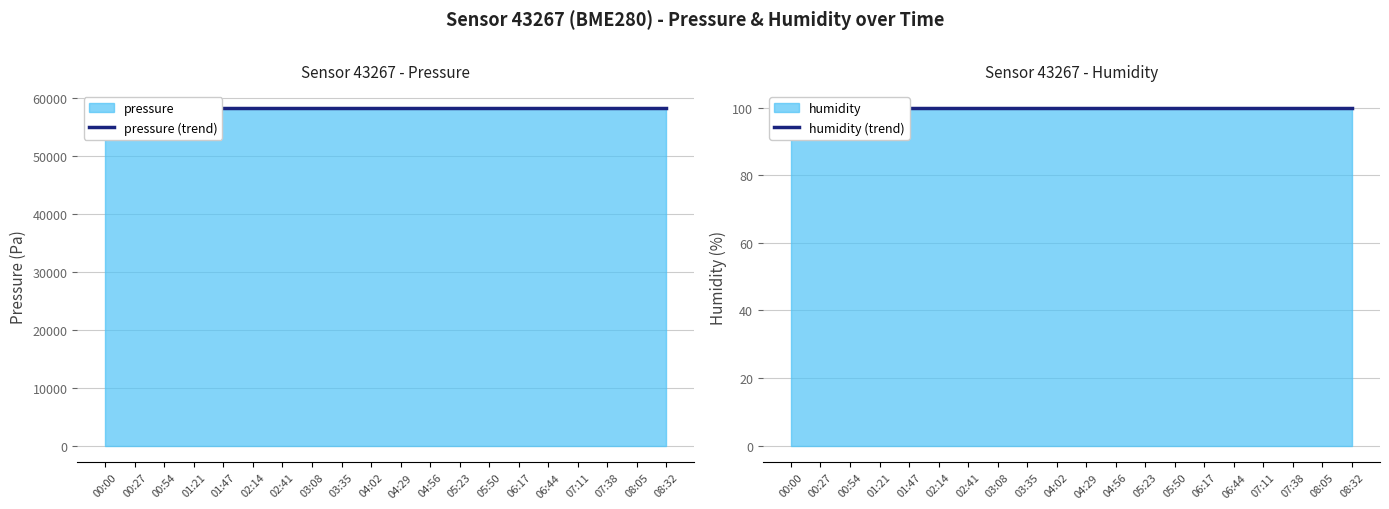

Which series changed the most between 02:41 and 03:08?

pressure (trend)